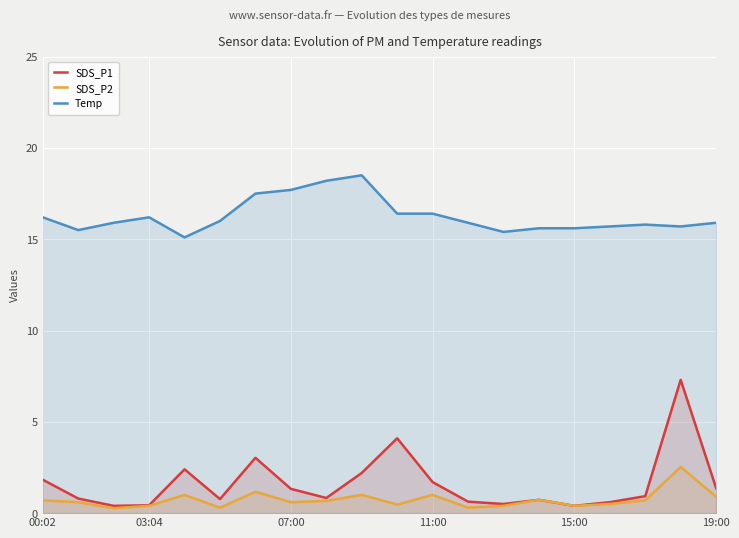

What is the highest value of the SDS_P2 series?

2.5